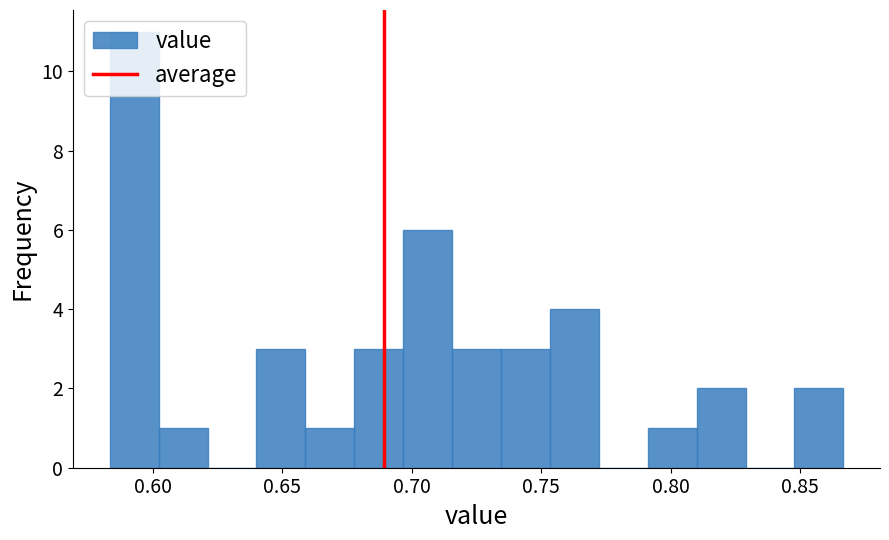

Read against the x-axis, roughly where is the centre of the tallest bar?

0.595